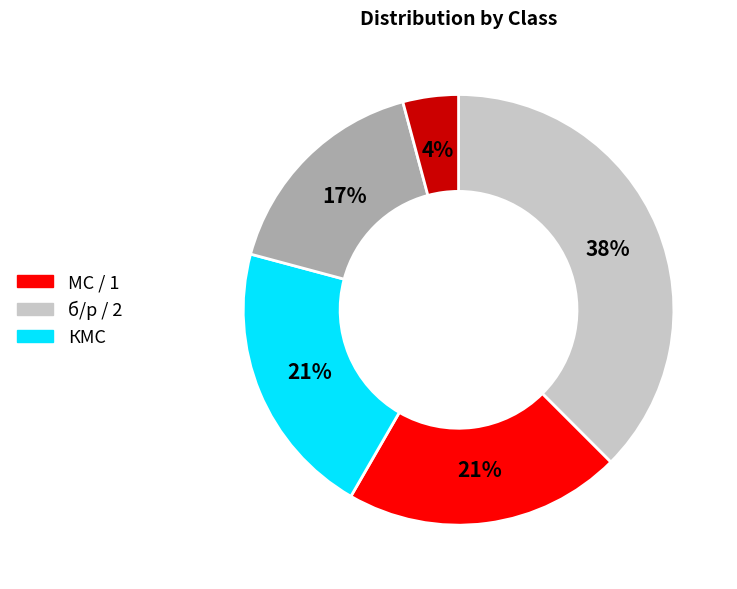

Count the number of slices in the pie.

5